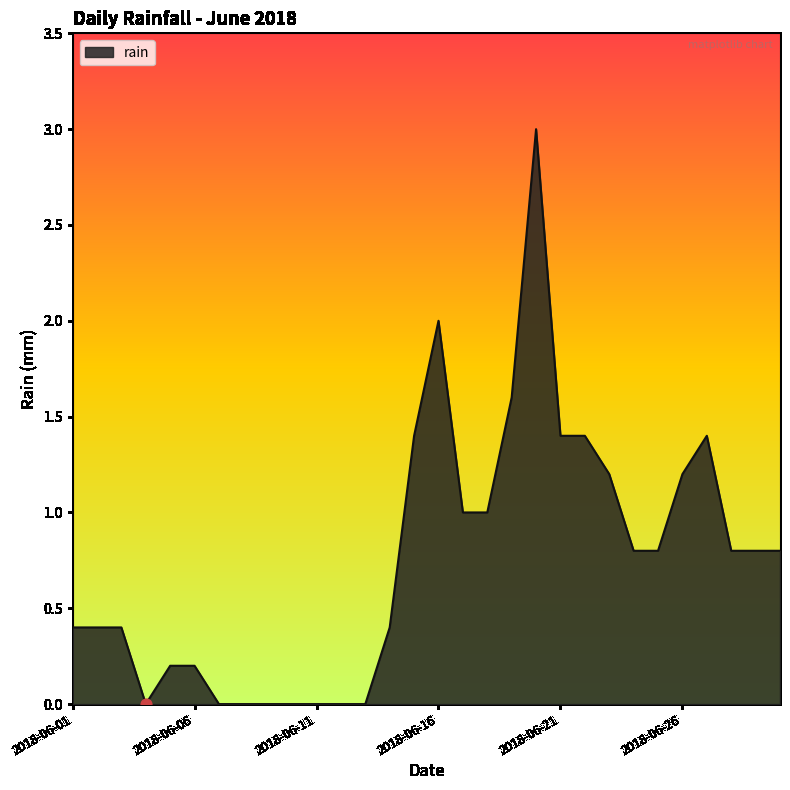

What is the greatest value displayed?

3.0